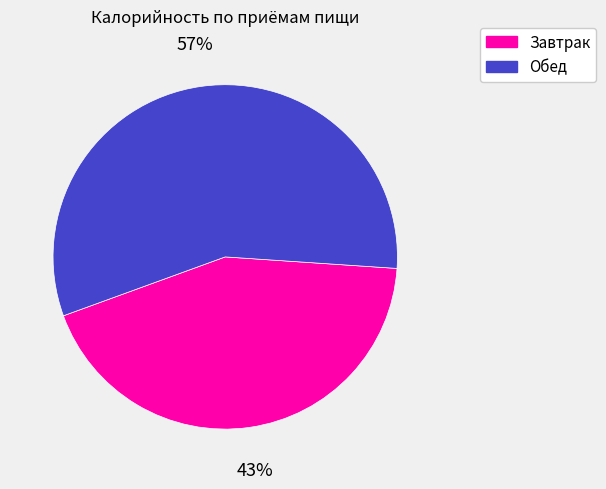

To the nearest percent, what is the combined percentage of Обед and Завтрак?

100%